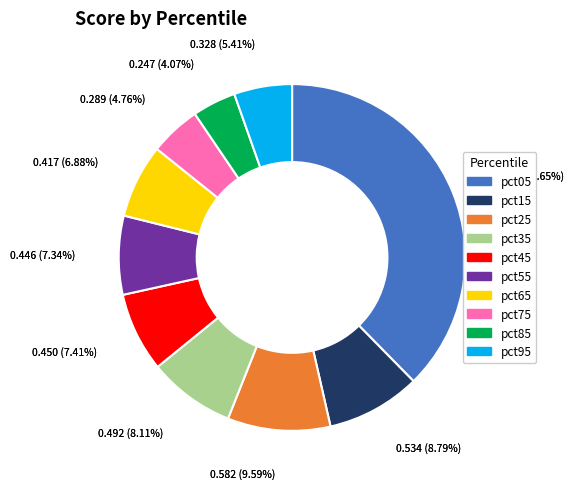

Approximately how many times larger is the value at pct85 compared to pct05?

0.1